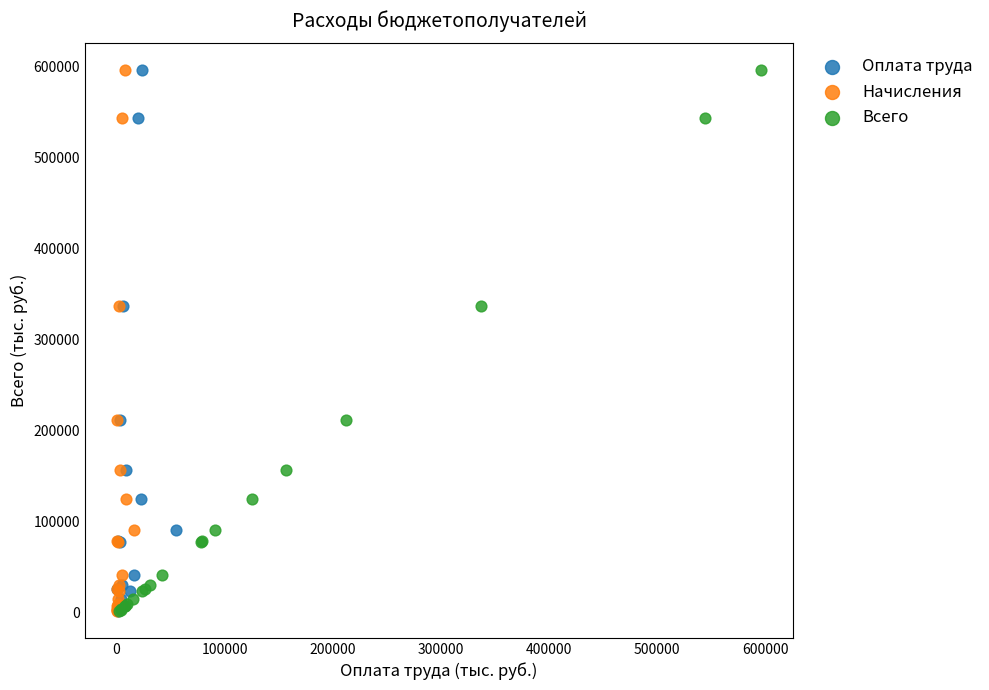

What are all the series names shown in the legend?

Оплата труда, Начисления, Всего